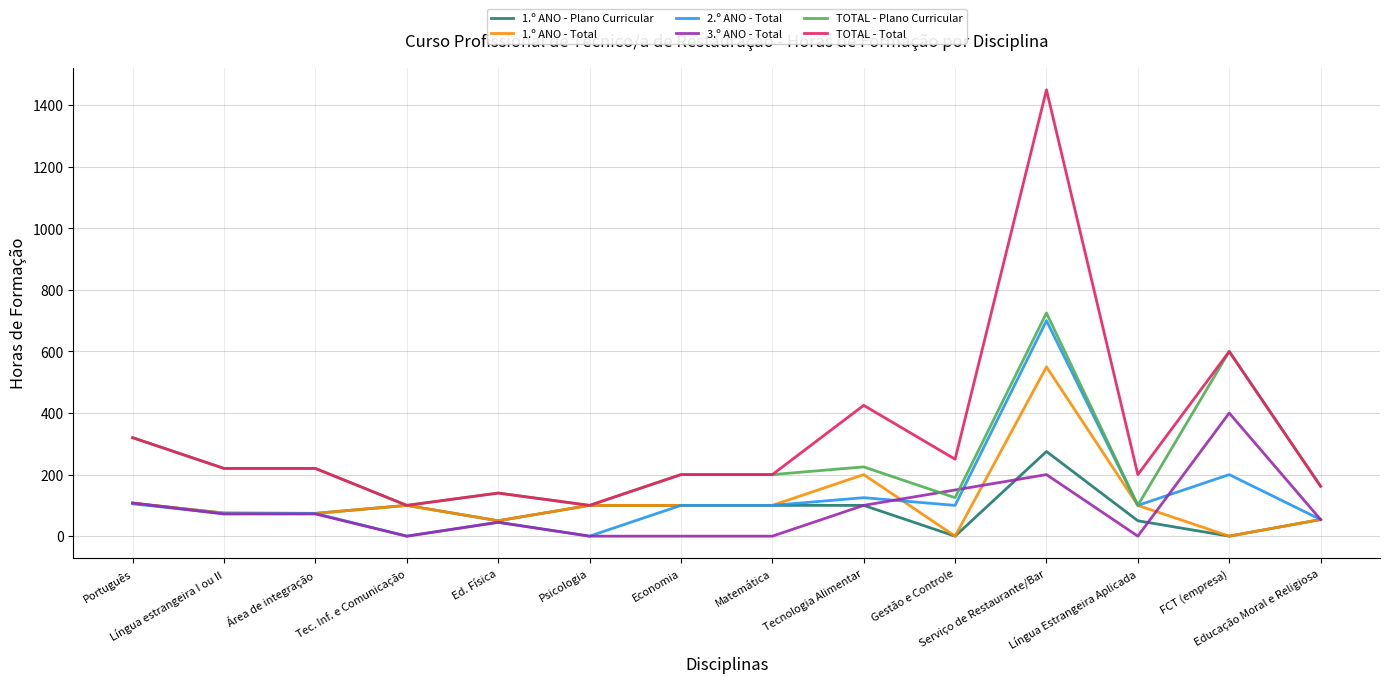

What is the sum of all TOTAL - Plano Curricular values?

3437